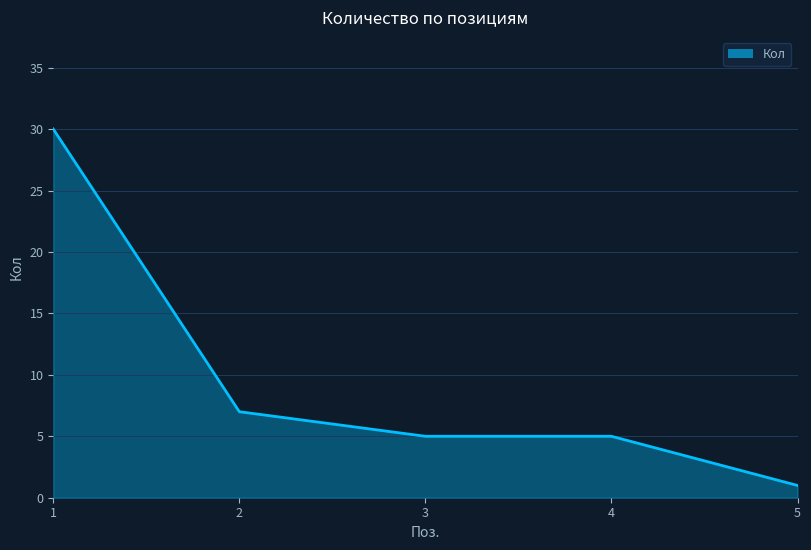

How many lines are shown in the chart?

1